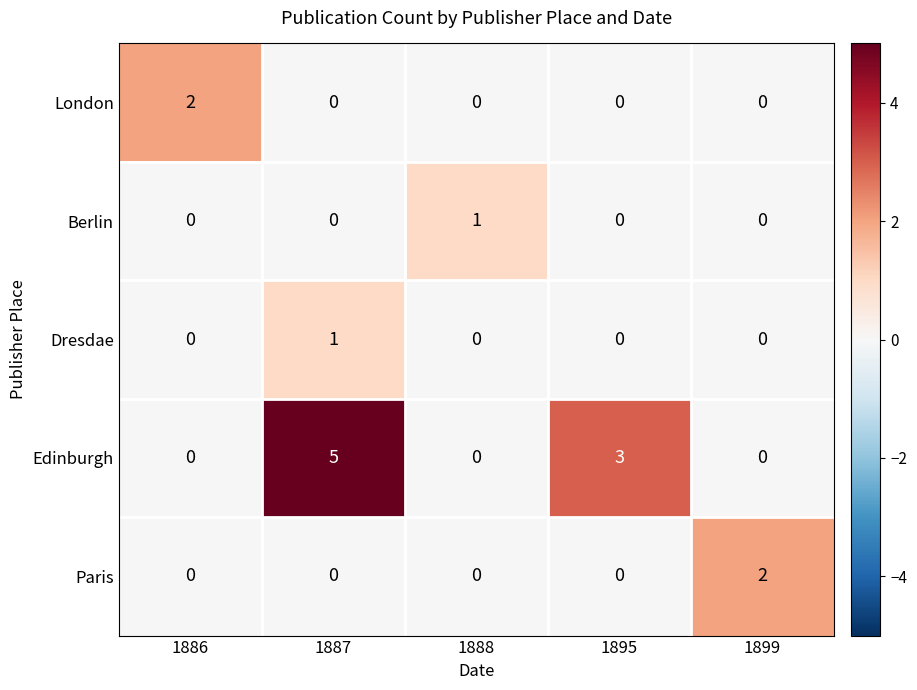

What is the approximate value of Edinburgh at 1895?

3